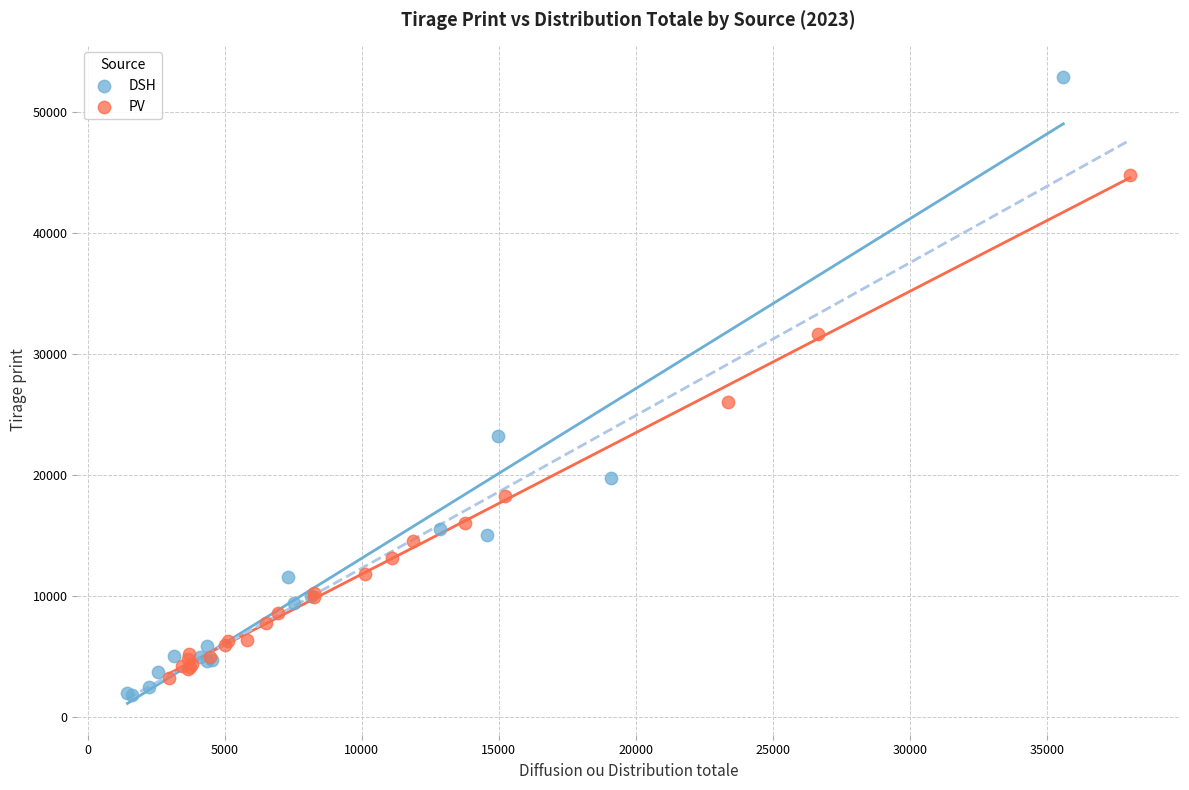

Which series has the widest spread of Y values?

DSH